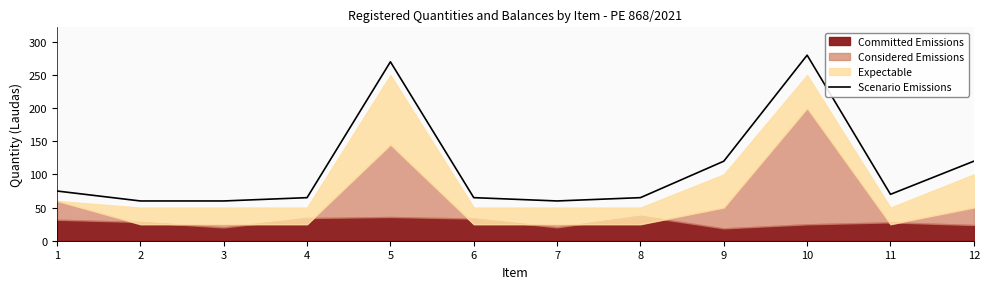

Does the chart display data point markers on the line(s)?

No